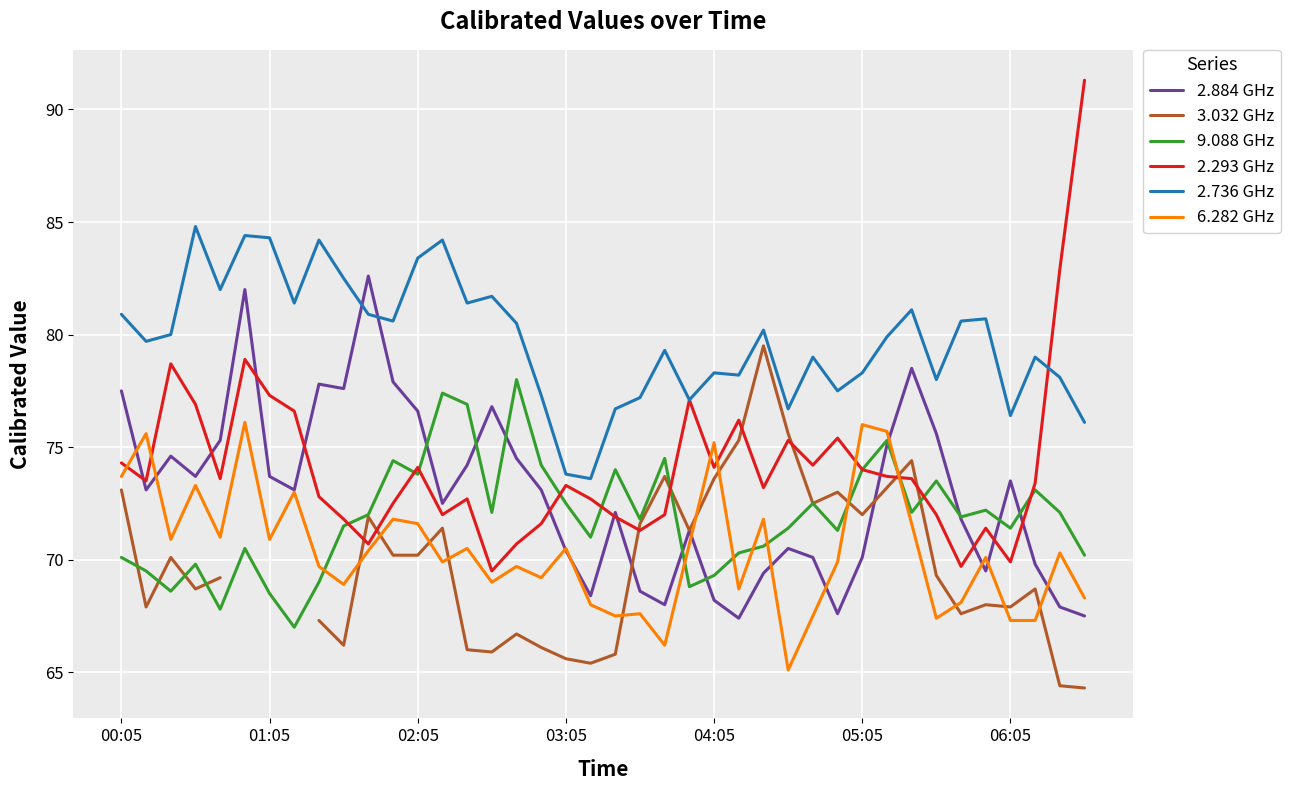

Which series changed the most between 11 and 35?

2.884 GHz